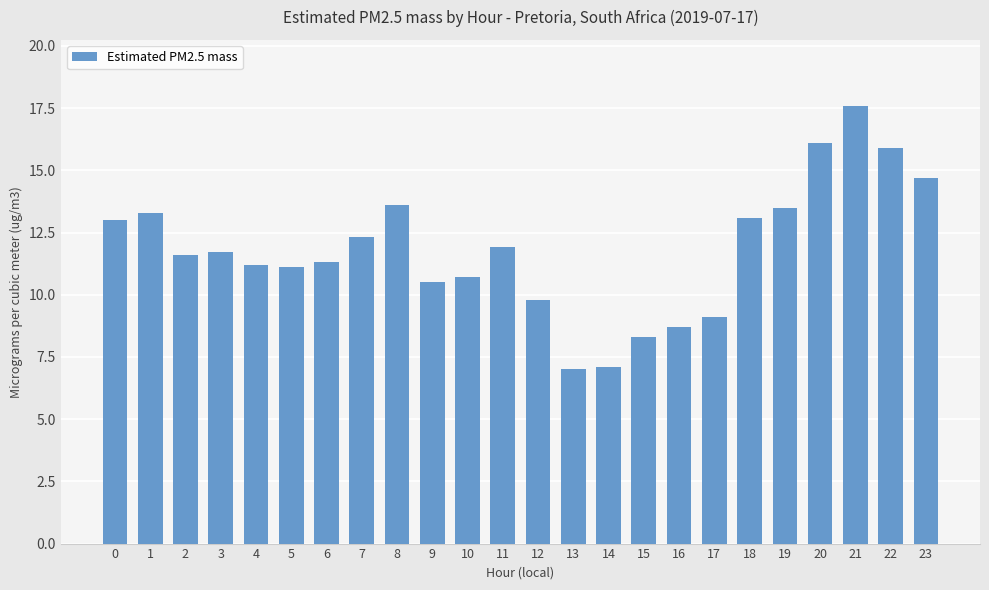

Is it true that the value at 3 is 20.1?

False